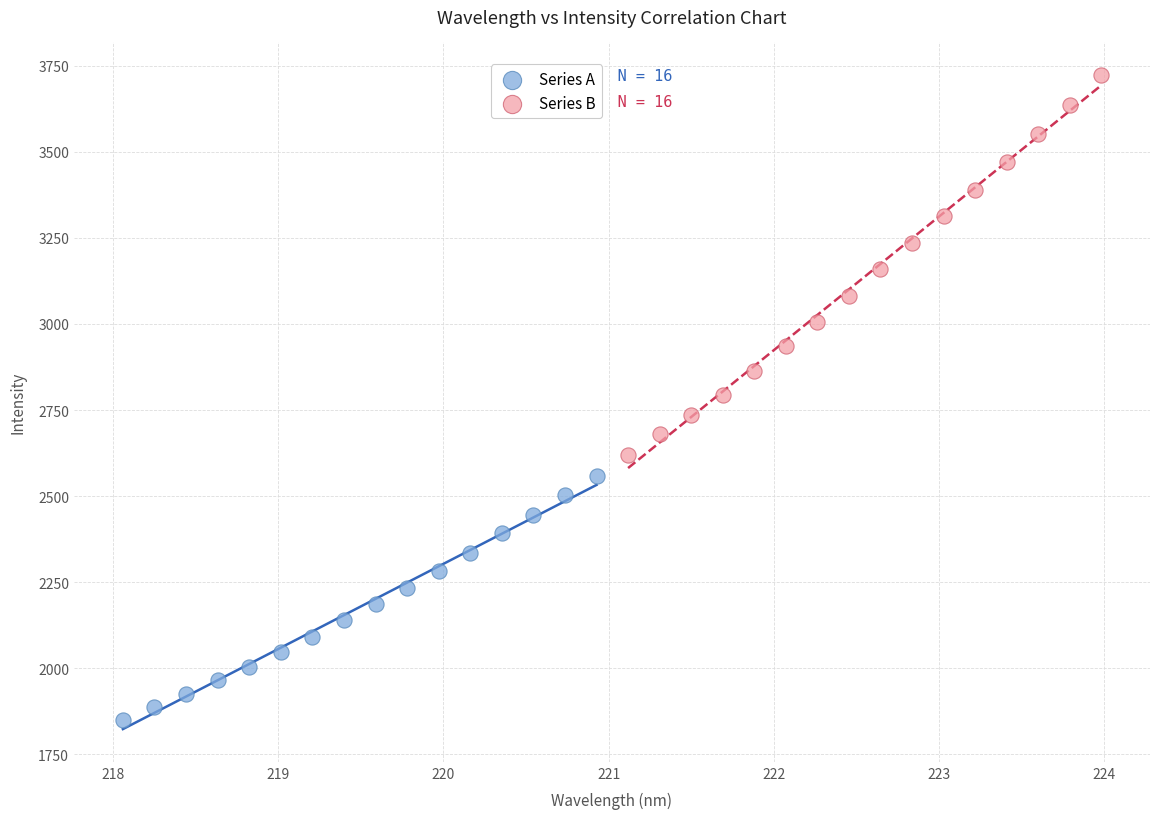

Which series has the largest Y range (max minus min)?

Series B